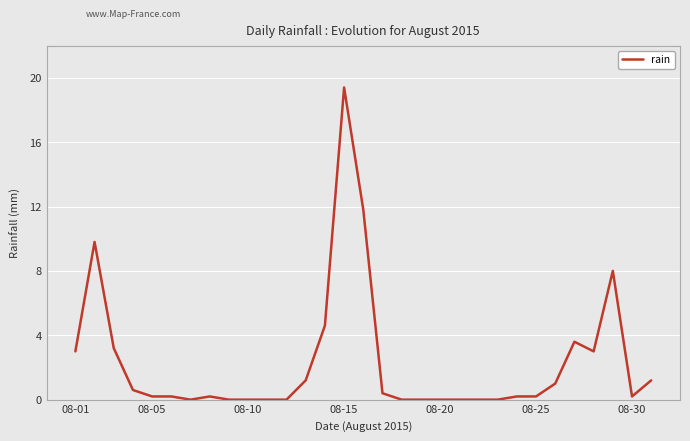

Which category has the highest value across all series?

08-15